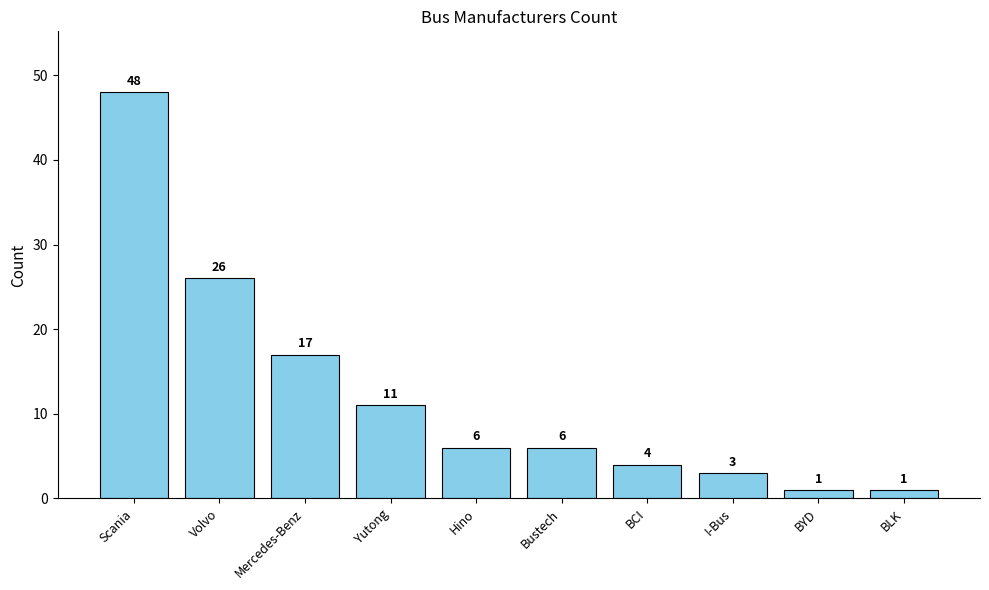

Is it true that the value at Mercedes-Benz is 17?

True